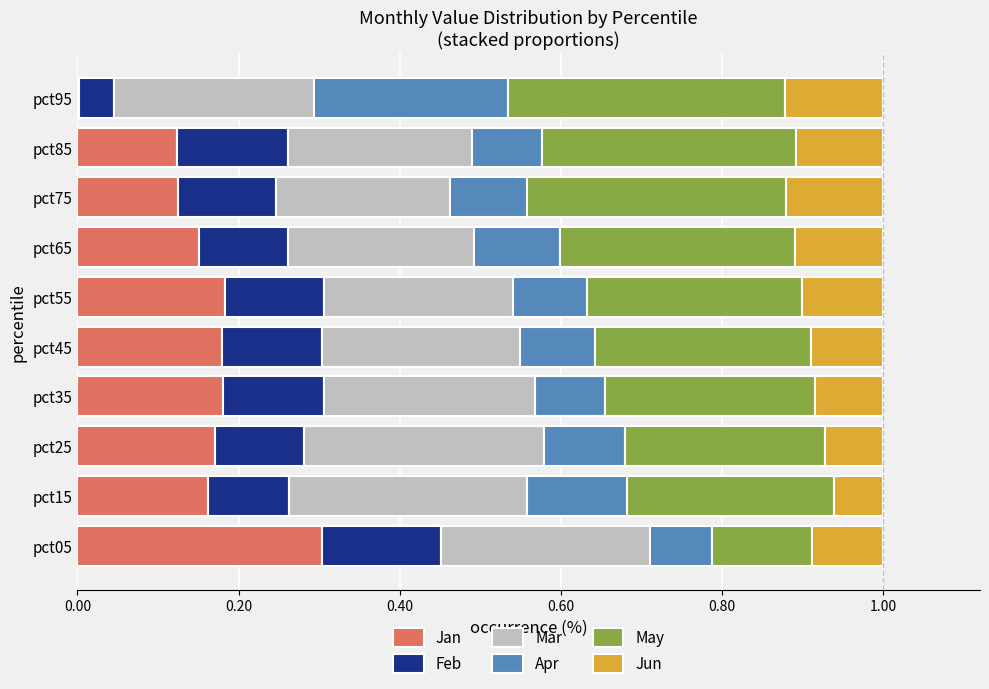

What is the total value across all series at pct25?

1.0